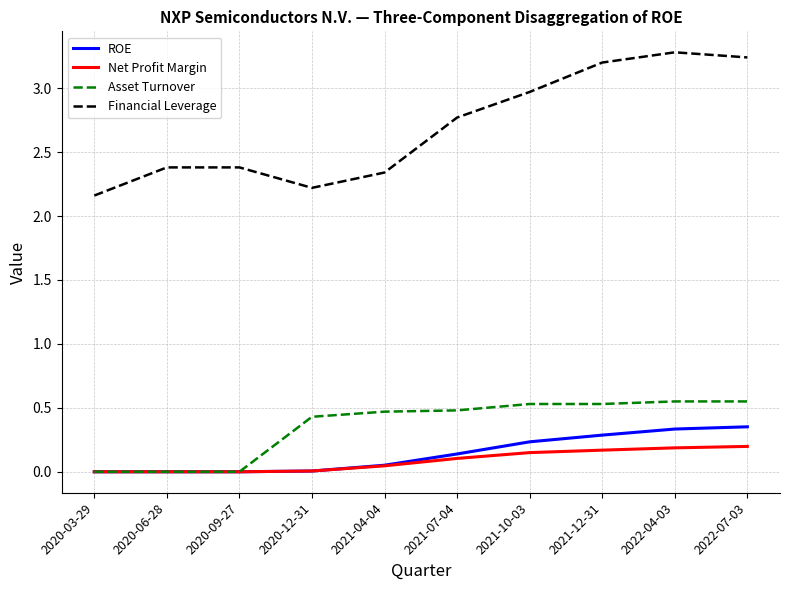

Which label corresponds to the largest value in the chart?

2022-04-03